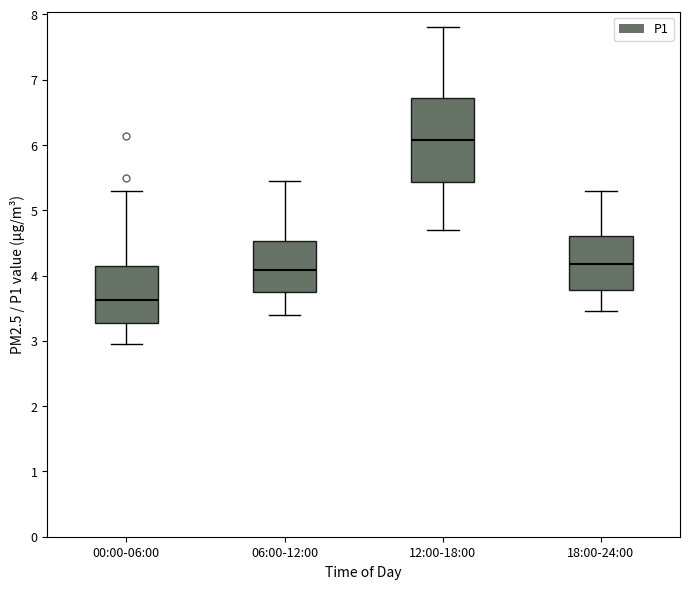

Which box is the tallest, from its lower edge to its upper edge?

12:00-18:00